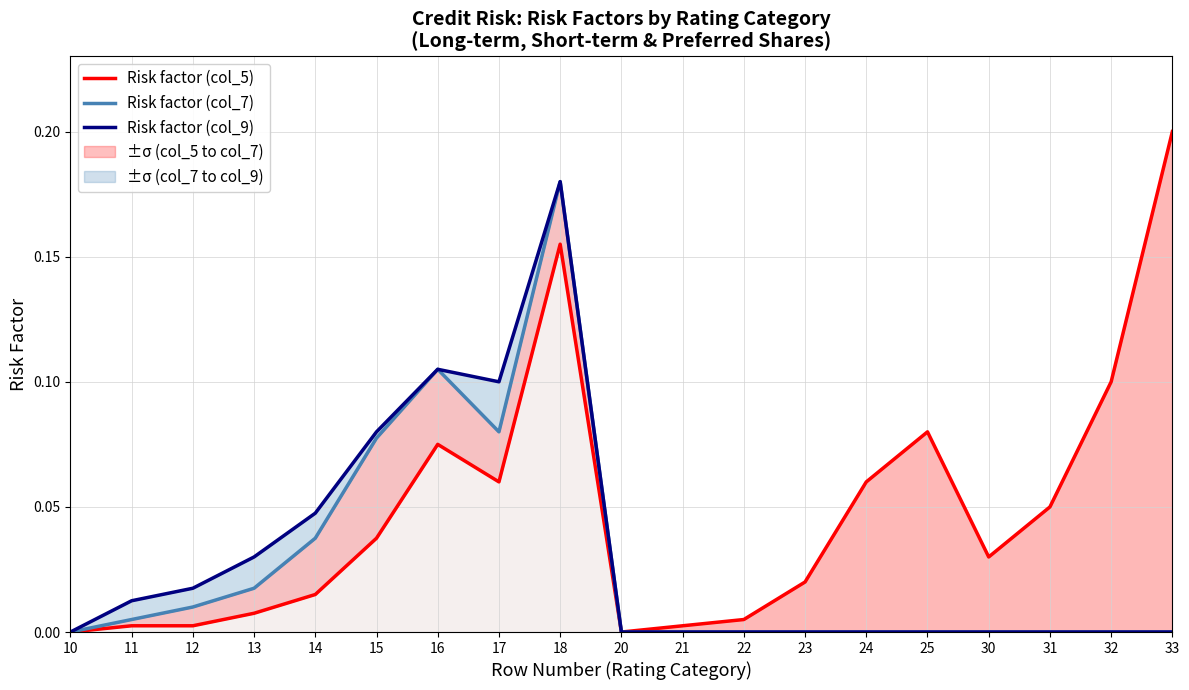

How many lines are shown in the chart?

3